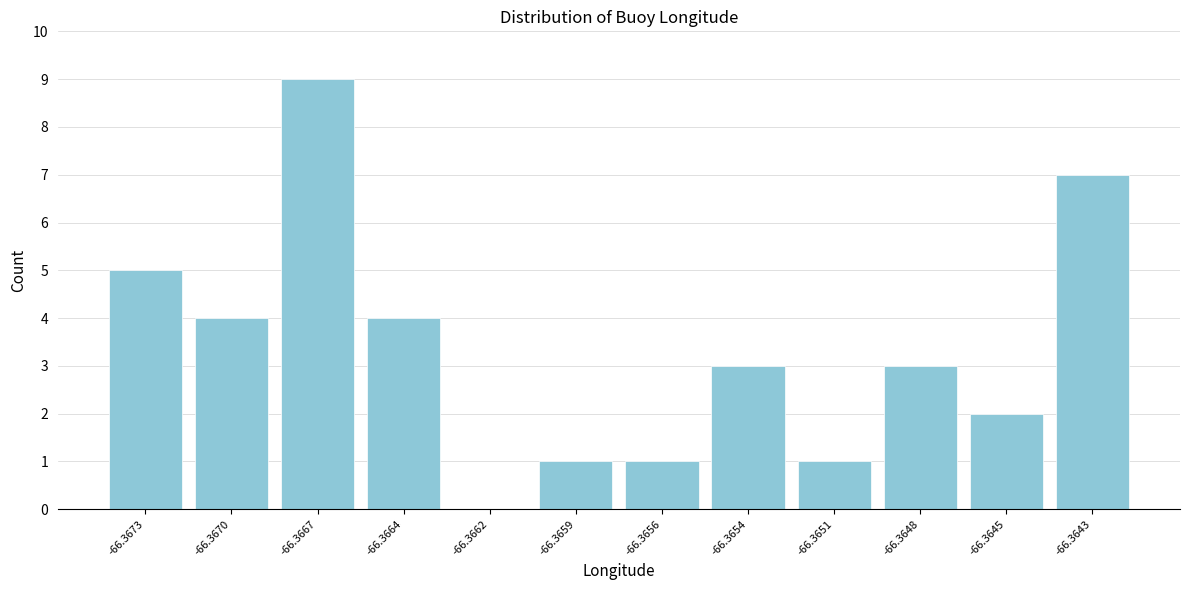

Reading right to left, what are all the values shown in this chart?

-66.3643=7	-66.3645=2	-66.3648=3	-66.3651=1	-66.3654=3	-66.3656=1	-66.3659=1	-66.3662=0	-66.3664=4	-66.3667=9	-66.3670=4	-66.3673=5